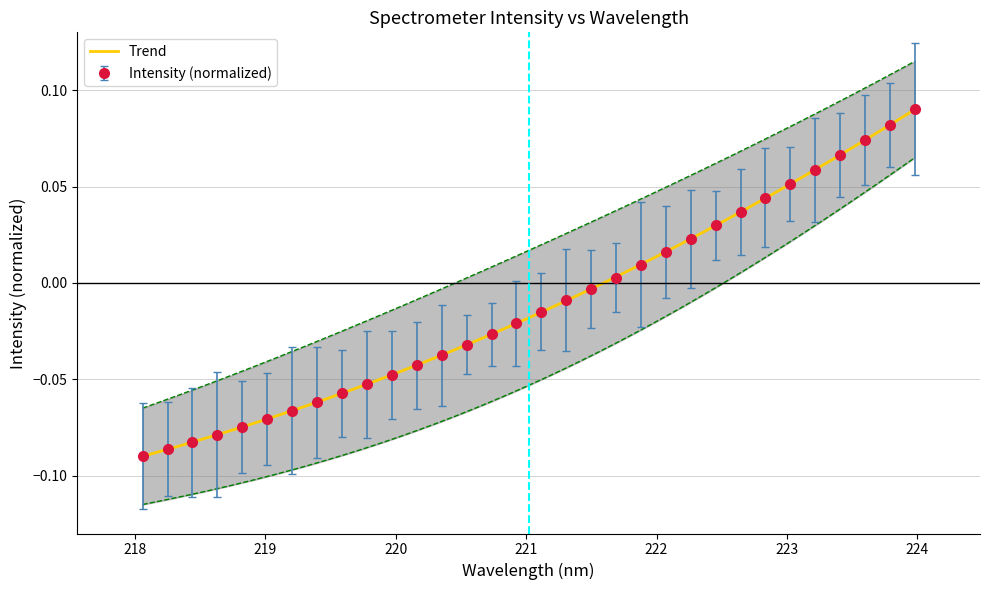

Reading left to right, transcribe all the data shown in this chart.

-0.1	-0.1	-0.1	-0.1	-0.1	-0.1	-0.1	-0.1	-0.1	-0.1	-0.0	-0.0	-0.0	-0.0	-0.0	-0.0	-0.0	-0.0	-0.0	0.0	0.0	0.0	0.0	0.0	0.0	0.0	0.1	0.1	0.1	0.1	0.1	0.1